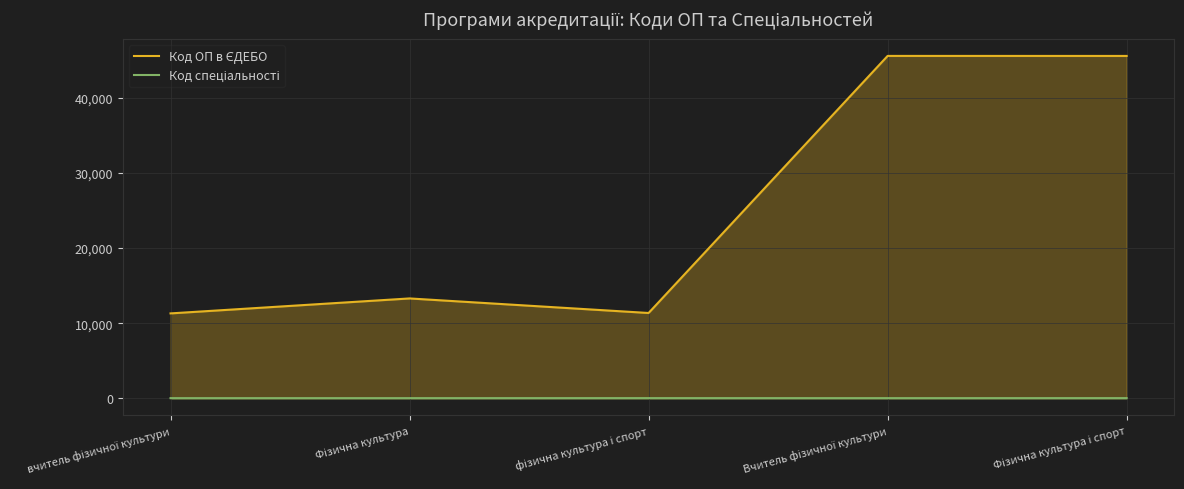

What position from the left is Фізична культура?

2